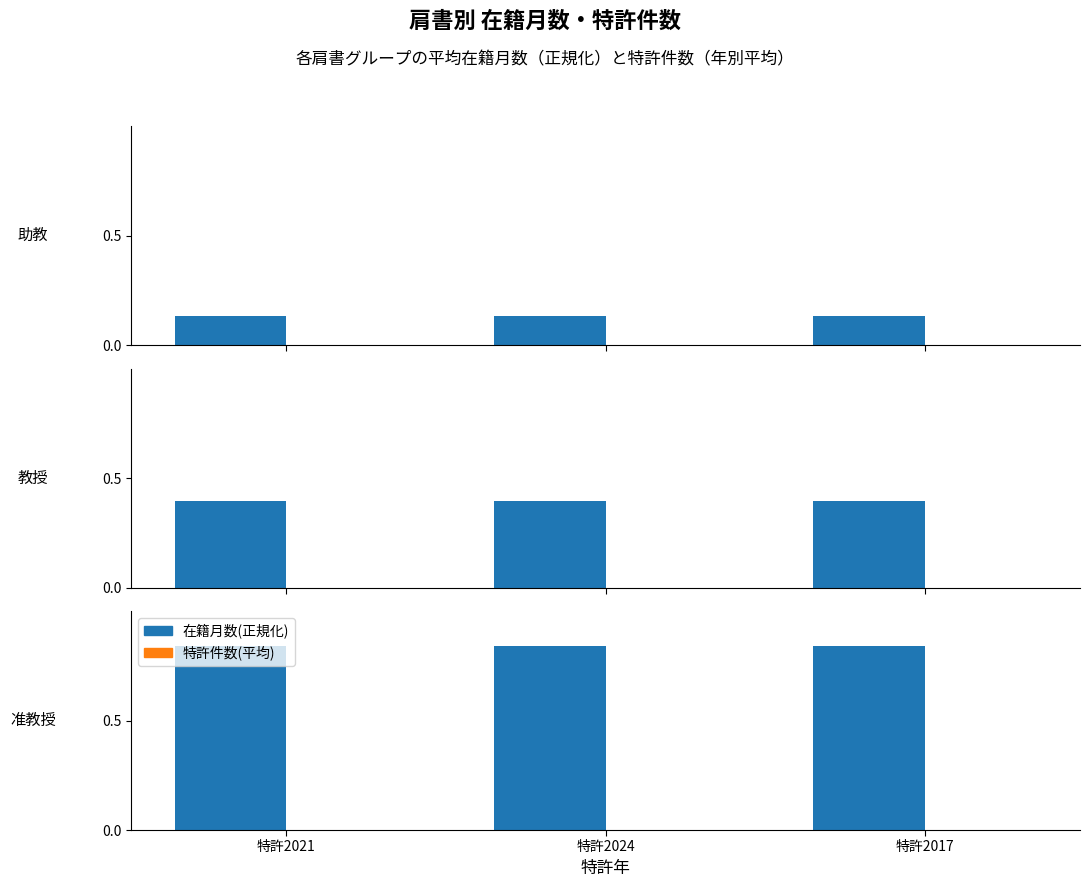

Where is 在籍月数(正規化) nearest to the value 0?

特許2021